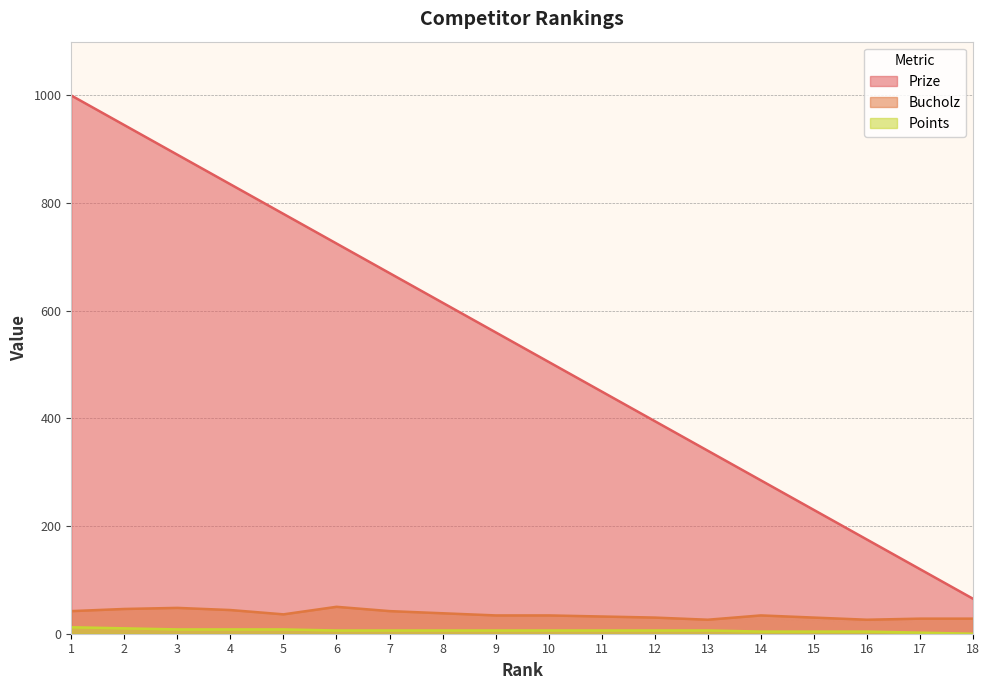

What is the difference between the Points values at 18 and 12?

6